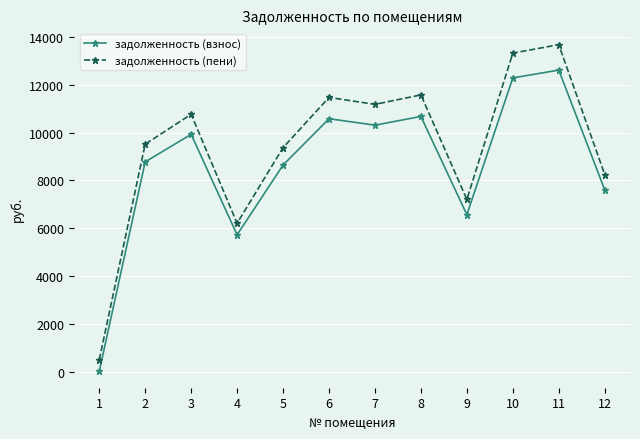

The задолженность (взнос) series shows 10310.4 at 7. True or false?

True